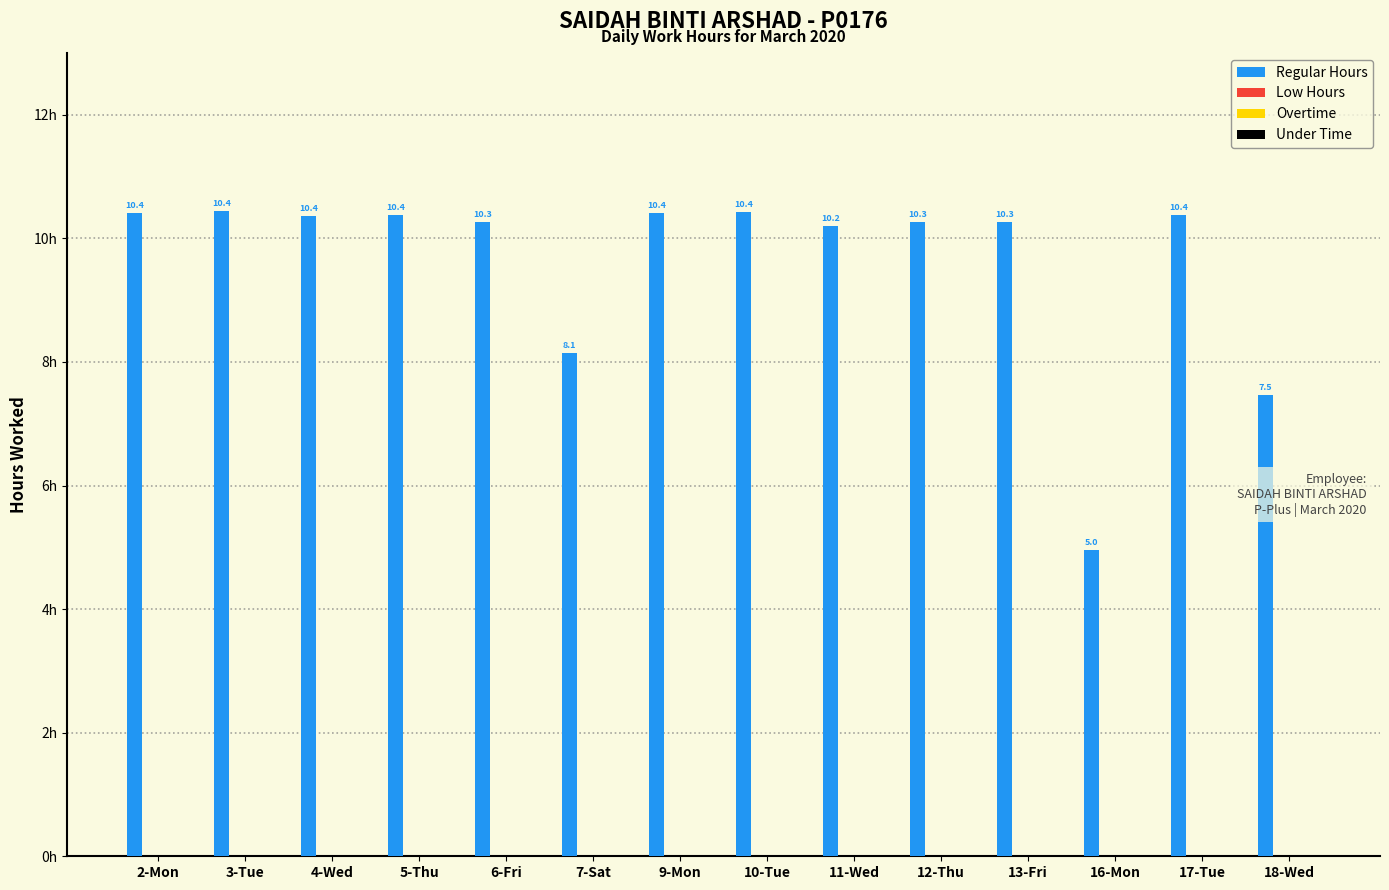

What is the average value?

9.6